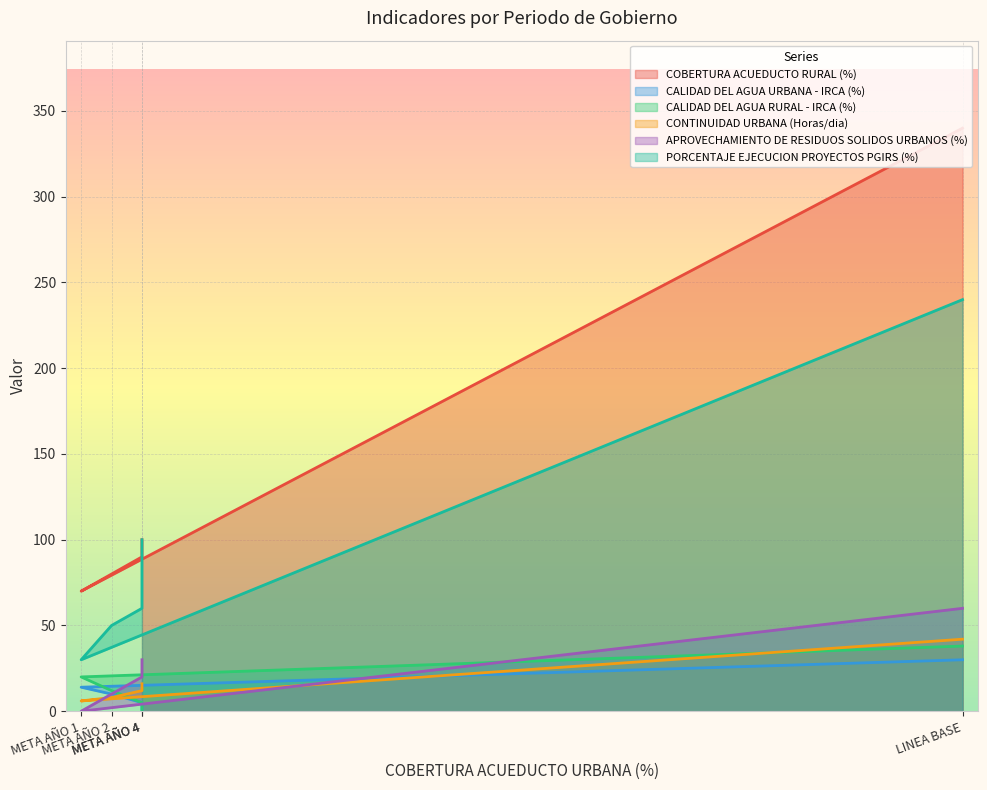

Is the value of CALIDAD DEL AGUA URBANA - IRCA (%) at META AÑO 2 greater than the value of CONTINUIDAD URBANA (Horas/dia) at META AÑO 4?

No